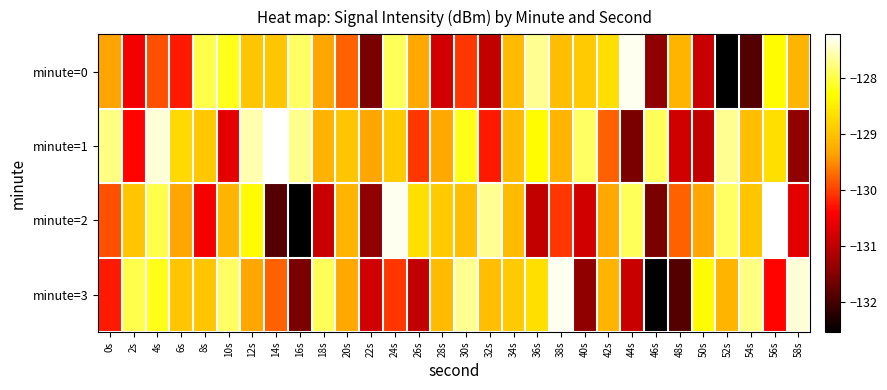

Reading right to left, what are all the values shown in this chart?

minute=0: 58s=-129.2	56s=-128.3	54s=-131.9	52s=-132.5	50s=-130.9	48s=-129.2	46s=-131.4	44s=-127.3	42s=-128.7	40s=-128.9	38s=-129.0	36s=-127.7	34s=-129.1	32s=-131.0	30s=-130.1	28s=-130.8	26s=-129.3	24s=-127.9	22s=-131.6	20s=-129.8	18s=-129.3	16s=-127.9	14s=-129.0	12s=-129.0	10s=-128.2	8s=-128.0	6s=-130.2	4s=-129.9	2s=-130.5	0s=-129.4
minute=1: 58s=-131.4	56s=-128.7	54s=-129.0	52s=-127.7	50s=-131.0	48s=-130.8	46s=-127.9	44s=-131.6	42s=-129.8	40s=-127.9	38s=-129.2	36s=-128.3	34s=-129.1	32s=-130.2	30s=-128.2	28s=-129.3	26s=-130.1	24s=-128.9	22s=-129.3	20s=-129.0	18s=-129.2	16s=-127.7	14s=-127.2	12s=-127.6	10s=-130.6	8s=-128.9	6s=-128.7	4s=-127.4	2s=-130.4	0s=-127.8
minute=2: 58s=-130.6	56s=-127.2	54s=-129.0	52s=-127.9	50s=-129.3	48s=-129.8	46s=-131.6	44s=-127.9	42s=-129.3	40s=-130.8	38s=-130.1	36s=-131.0	34s=-129.1	32s=-127.7	30s=-129.0	28s=-128.9	26s=-128.7	24s=-127.3	22s=-131.4	20s=-129.2	18s=-130.9	16s=-132.5	14s=-131.9	12s=-128.3	10s=-129.2	8s=-130.5	6s=-129.3	4s=-128.0	2s=-129.0	0s=-129.9
minute=3: 58s=-127.4	56s=-130.4	54s=-127.8	52s=-129.2	50s=-128.3	48s=-131.9	46s=-132.5	44s=-130.9	42s=-129.2	40s=-131.4	38s=-127.3	36s=-128.7	34s=-128.9	32s=-129.0	30s=-127.7	28s=-129.1	26s=-131.0	24s=-130.1	22s=-130.8	20s=-129.3	18s=-127.9	16s=-131.6	14s=-129.8	12s=-129.3	10s=-127.9	8s=-129.0	6s=-129.0	4s=-128.2	2s=-128.0	0s=-130.2